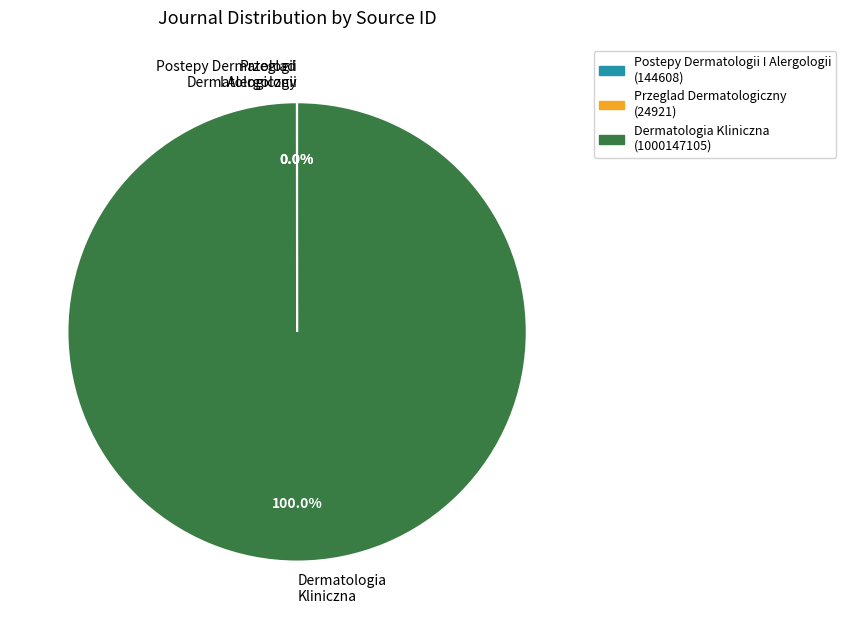

Which category has the biggest portion of the pie?

Dermatologia Kliniczna